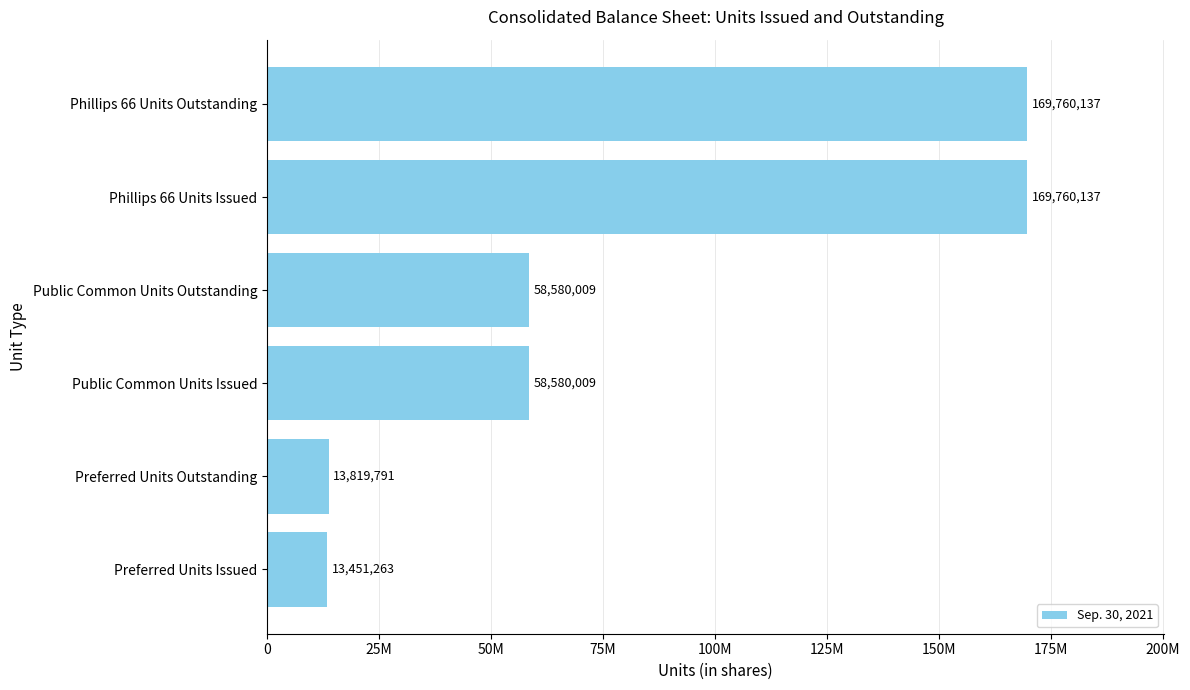

Are the bars horizontal?

Yes